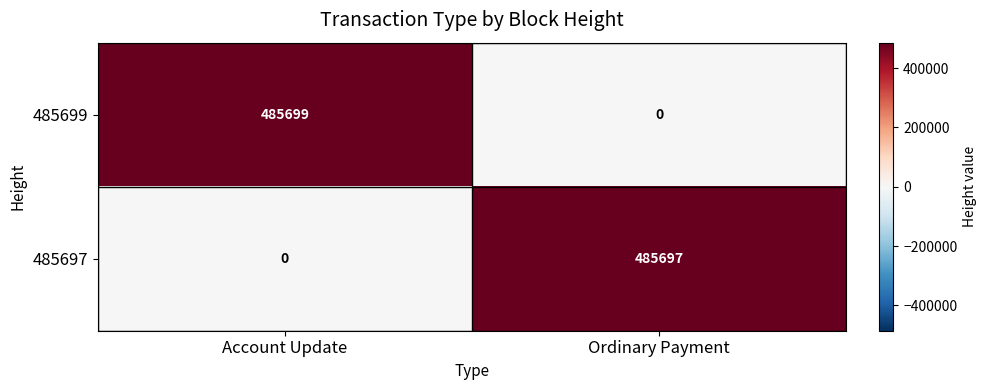

List the labels in order of 485697 value, largest first.

Ordinary Payment, Account Update